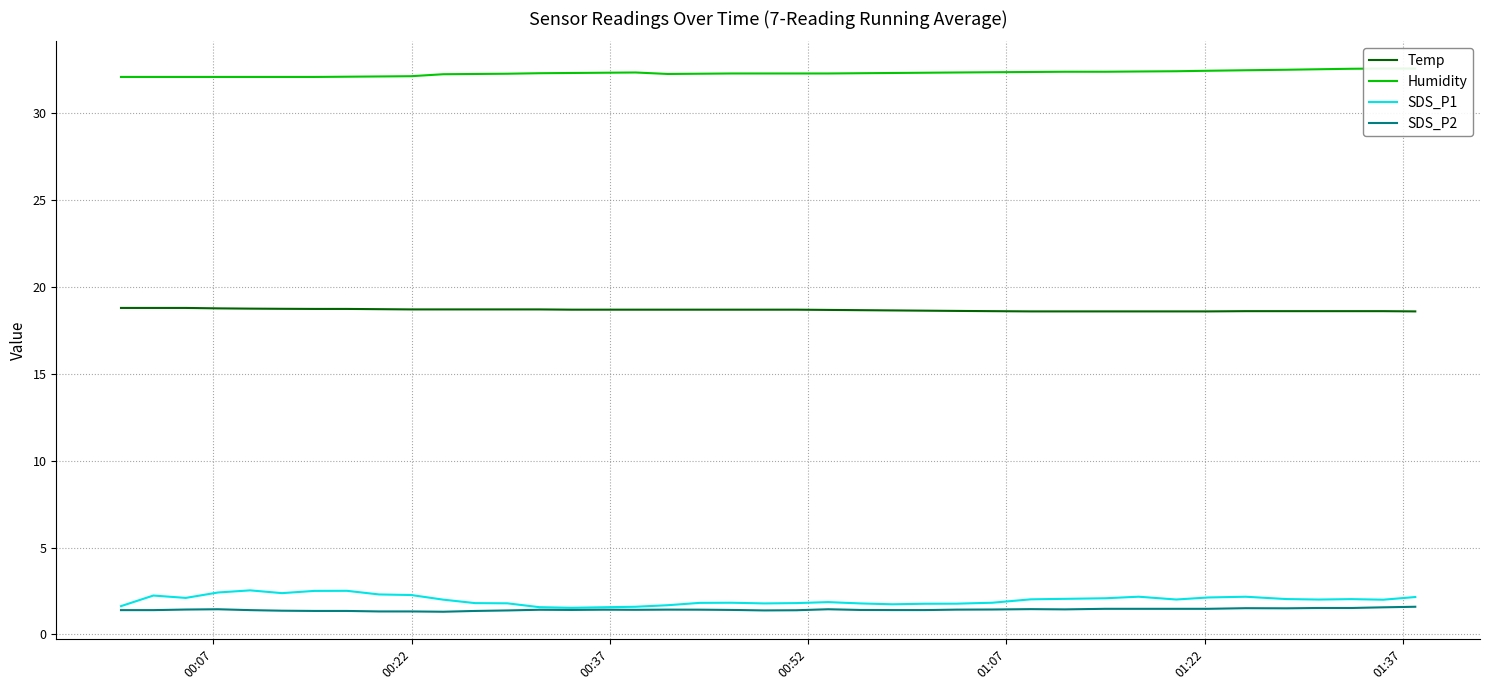

True or false: SDS_P1 and Humidity intersect in this chart.

False